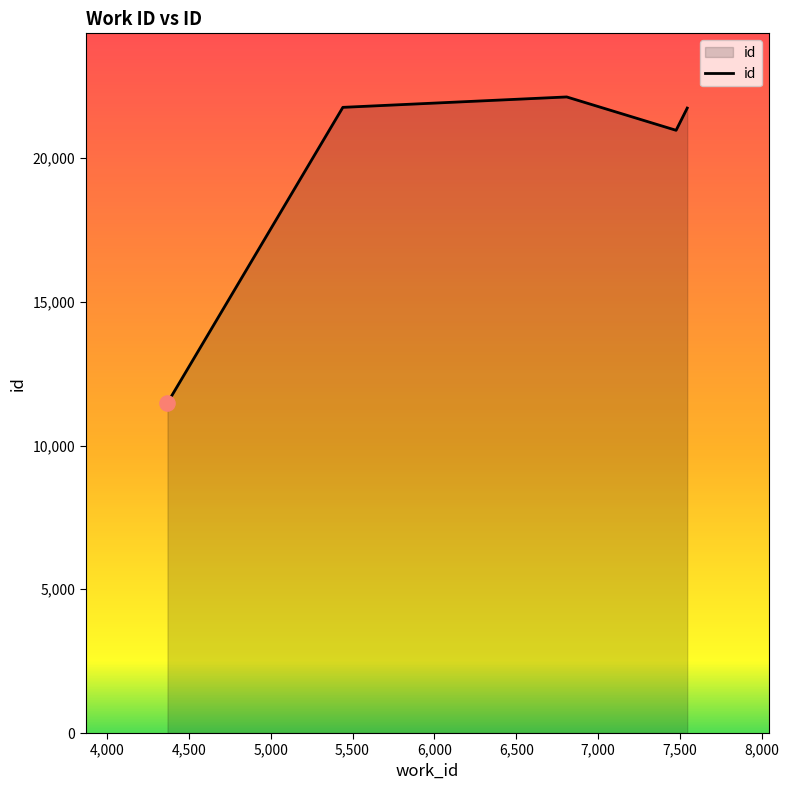

What is the greatest value displayed?

22125